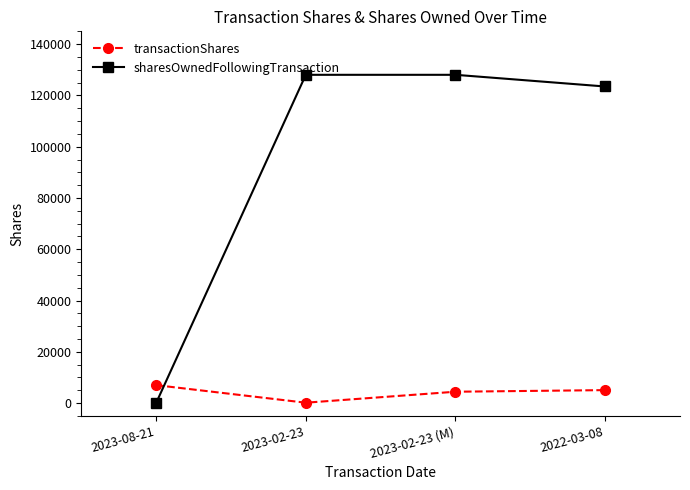

What is the greatest value displayed?

128041